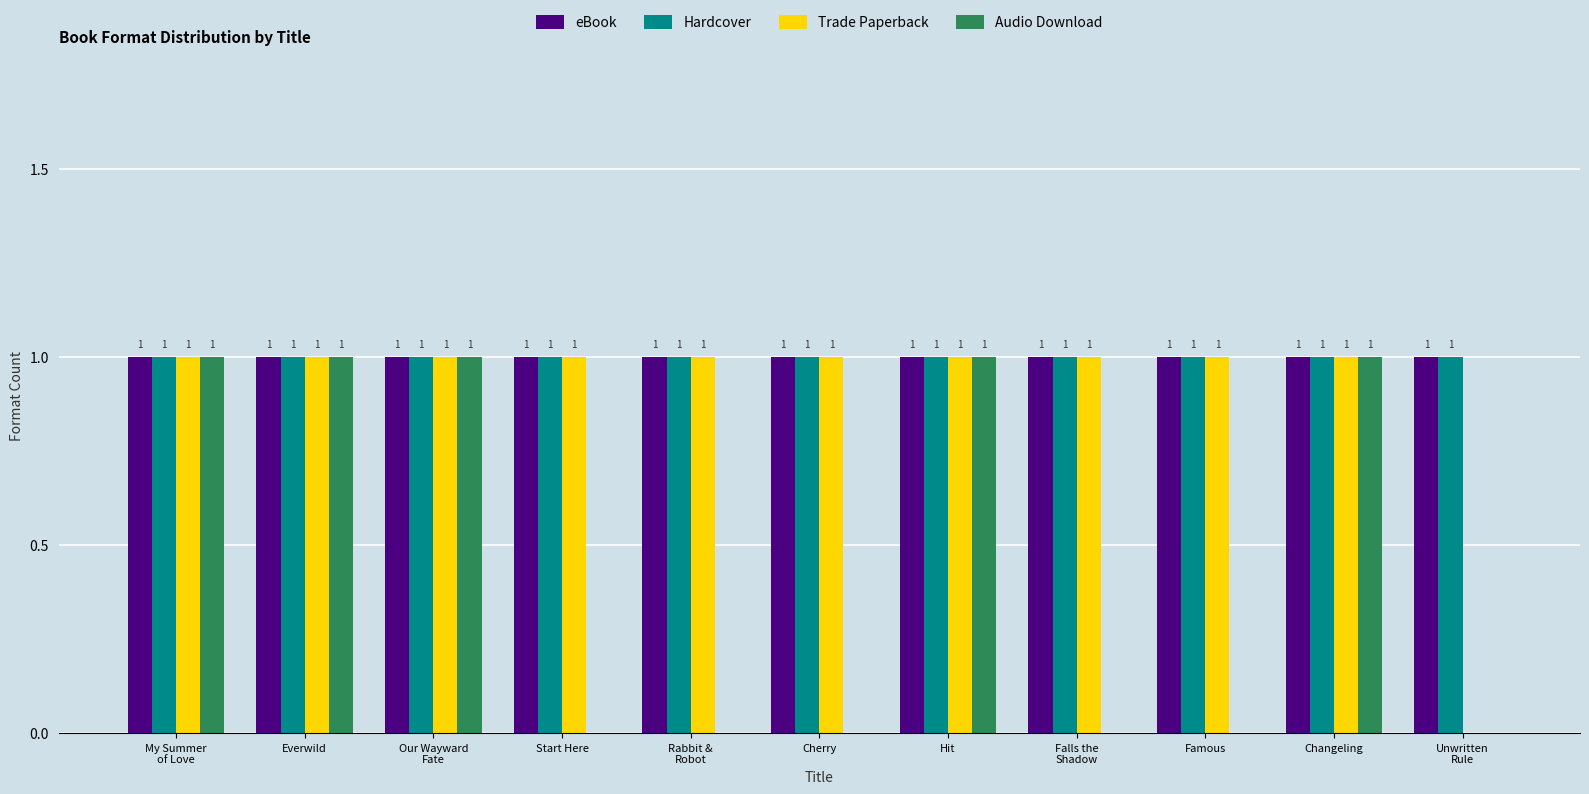

What is the greatest value displayed?

1